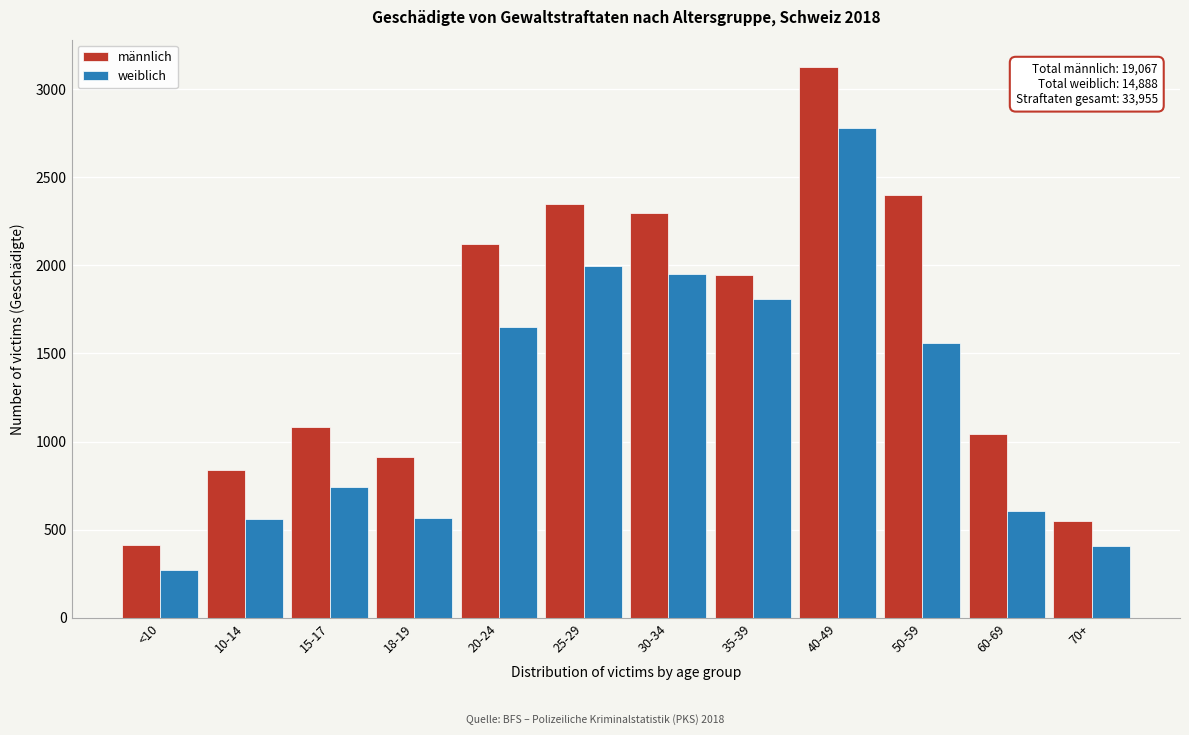

What is the highest value of the männlich series?

3124